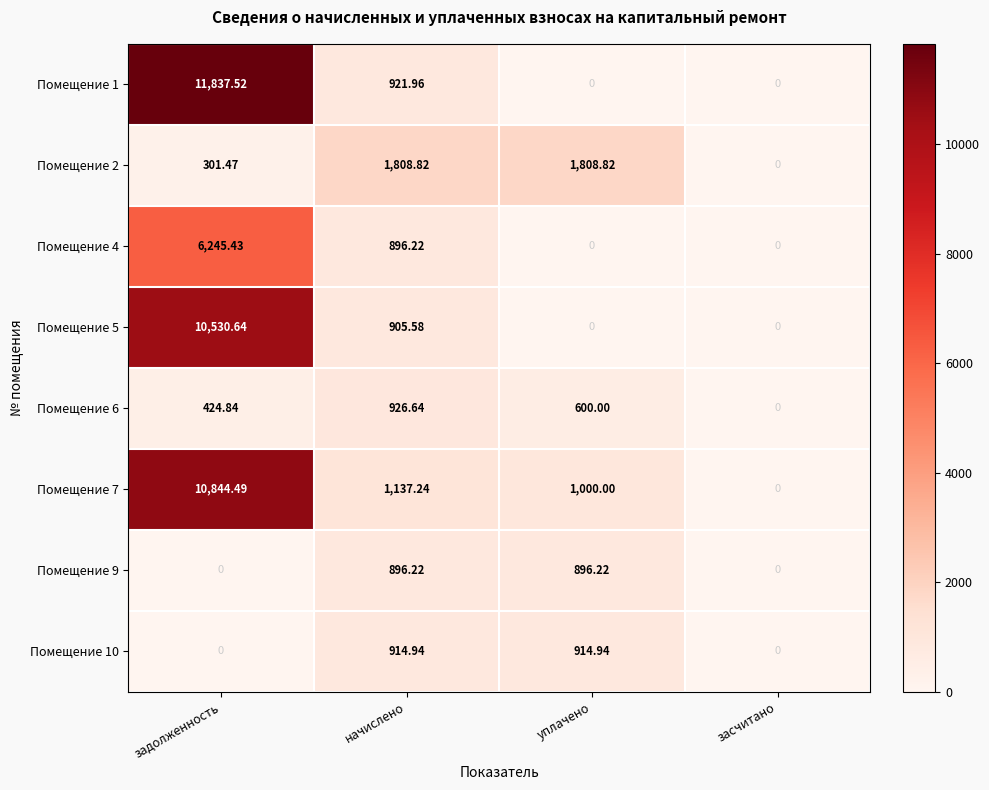

What is the total value across all series at уплачено?

5220.0